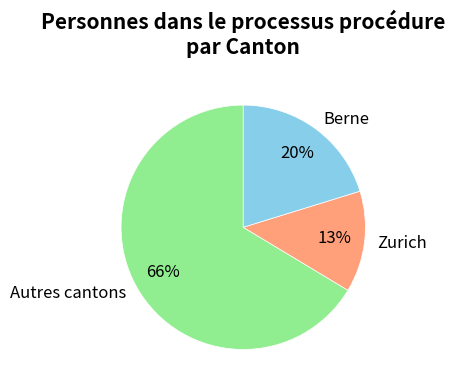

Which slice is the largest?

Autres cantons